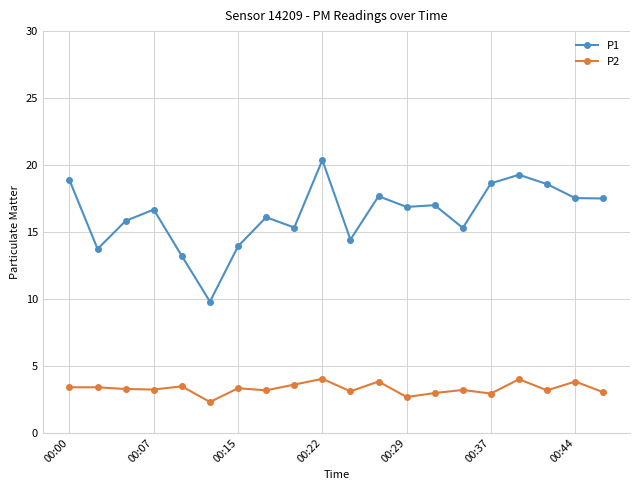

Which series has the widest spread of values?

P1